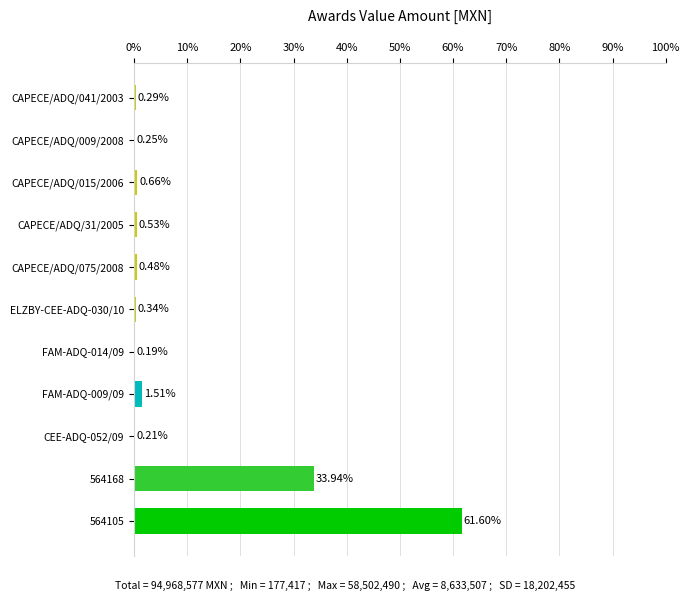

Which has a higher value, CAPECE/ADQ/015/2006 or CEE-ADQ-052/09?

CAPECE/ADQ/015/2006